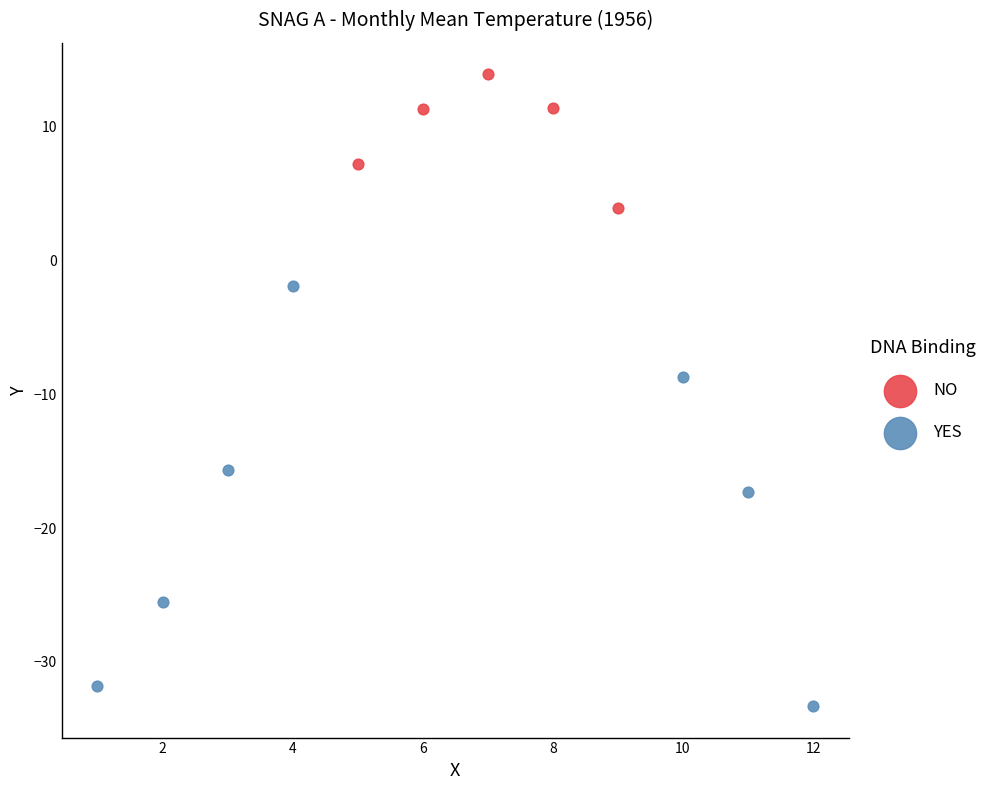

Which series has the widest spread of Y values?

YES